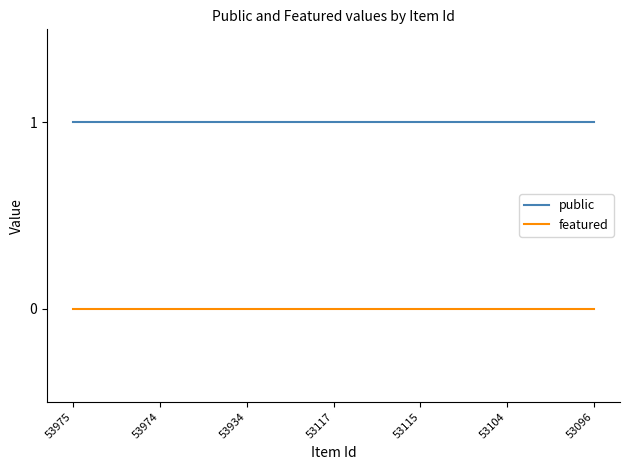

Is this an area chart (filled region under the line)?

No